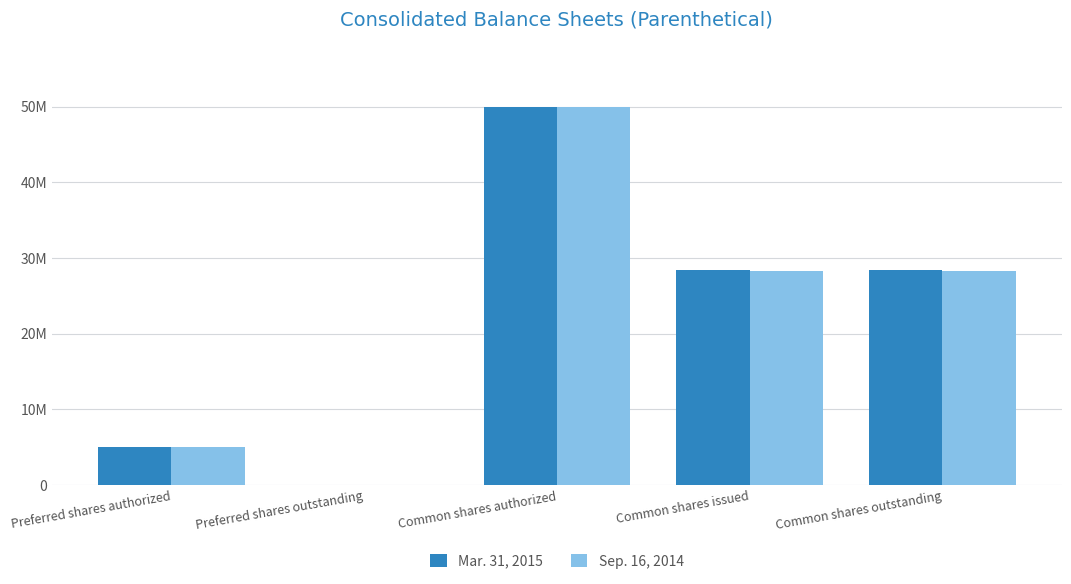

Rank the series by their average value, from highest to lowest.

Mar. 31, 2015, Sep. 16, 2014